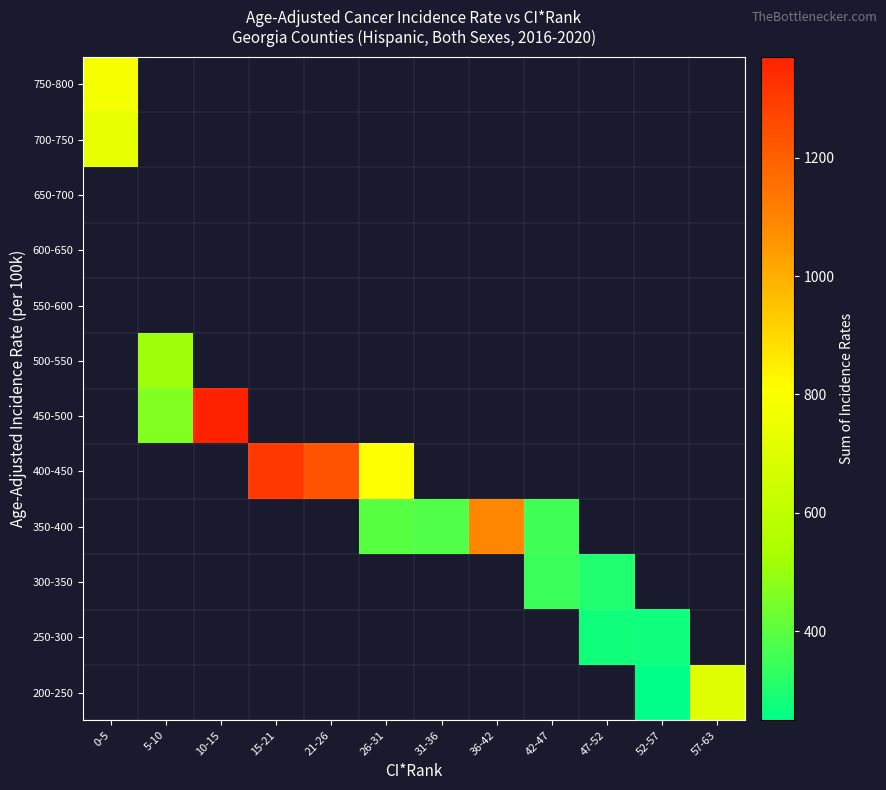

How many distinct data groups are displayed?

12